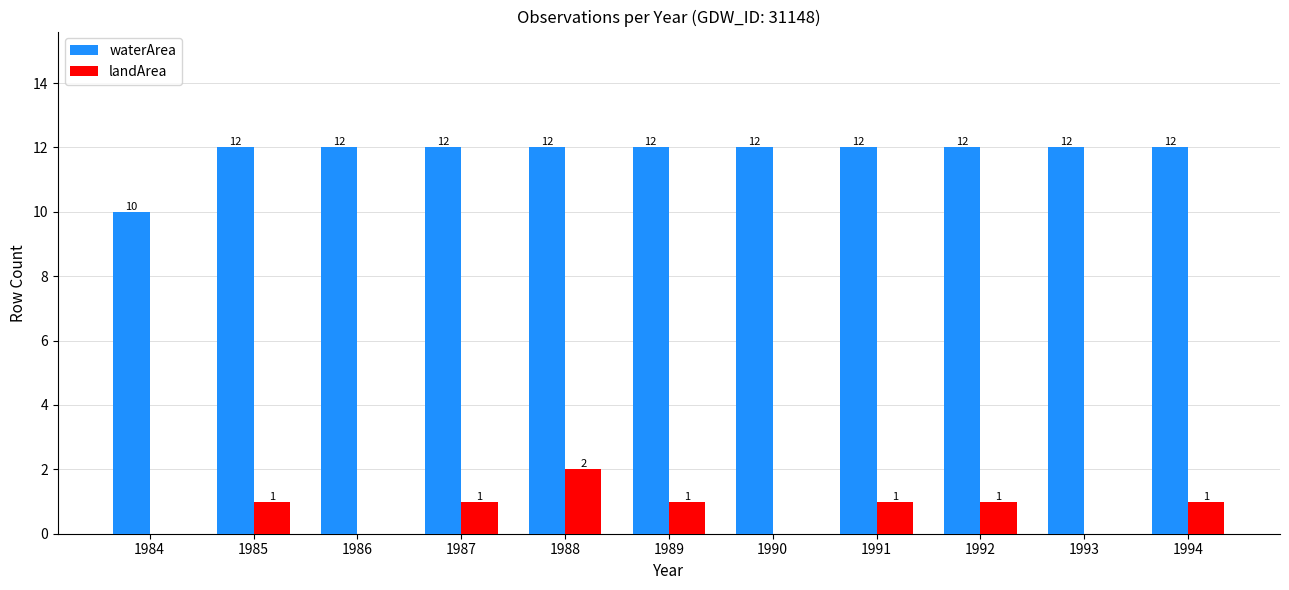

Reading left to right, transcribe all the data shown in this chart.

waterArea: 1984=10	1985=12	1986=12	1987=12	1988=12	1989=12	1990=12	1991=12	1992=12	1993=12	1994=12
landArea: 1984=0	1985=1	1986=0	1987=1	1988=2	1989=1	1990=0	1991=1	1992=1	1993=0	1994=1